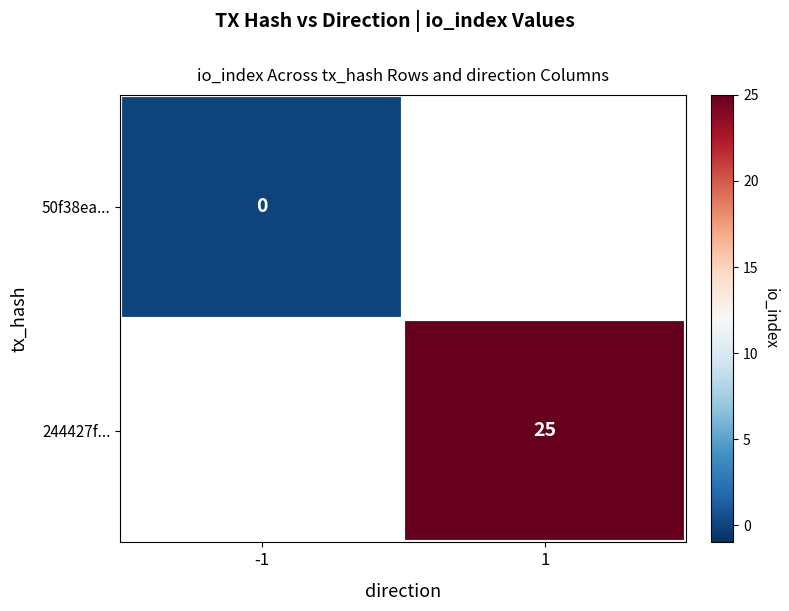

Rank the series by their average value, from lowest to highest.

50f38ea..., 244427f...